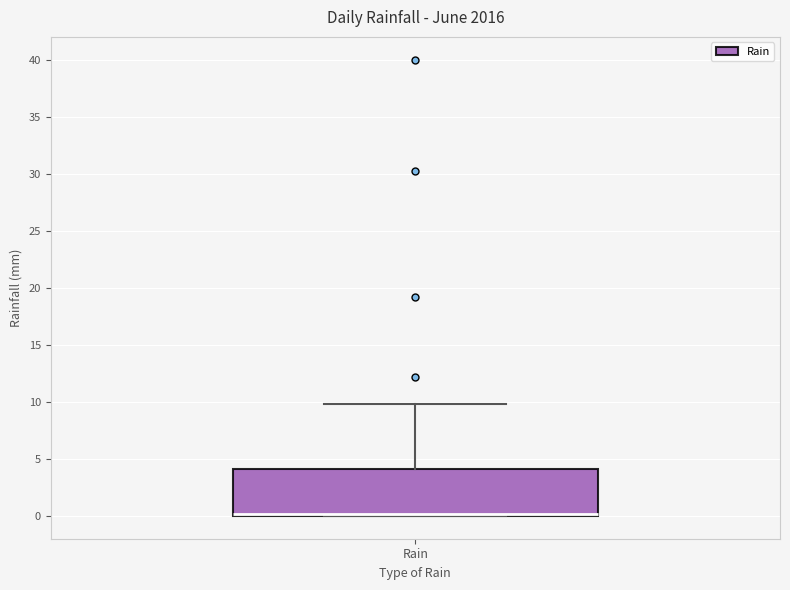

Transcribe this box plot: give where the median line is, the range the box spans, and where the two whiskers end, as read against the y-axis. The values are not printed on the chart, so give them approximately, as read against the axis.

median 0 (just above the box's lower edge), box 0 to 4, whiskers 0 to 10